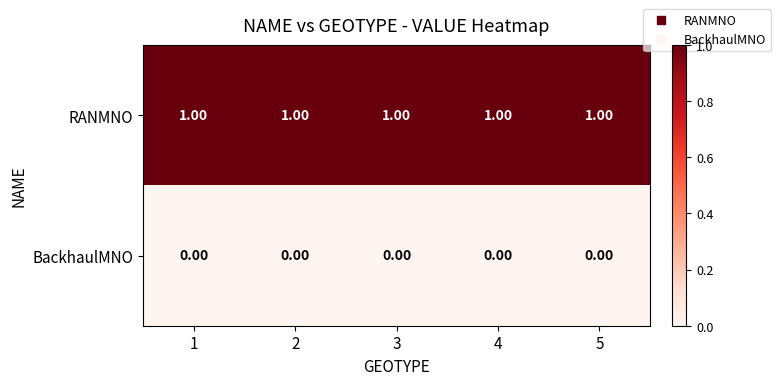

Is the value of RANMNO at 3 greater than the value of BackhaulMNO at 5?

Yes